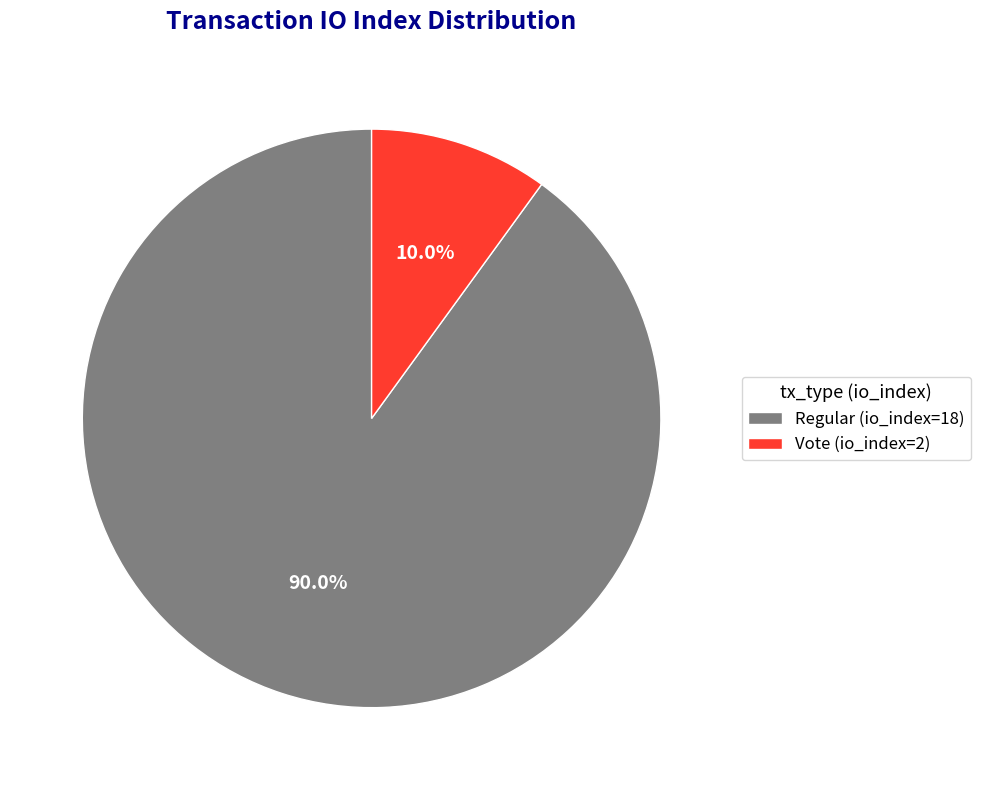

Combined, do Vote (io_index=2) and Regular (io_index=18) account for over 50%?

Yes